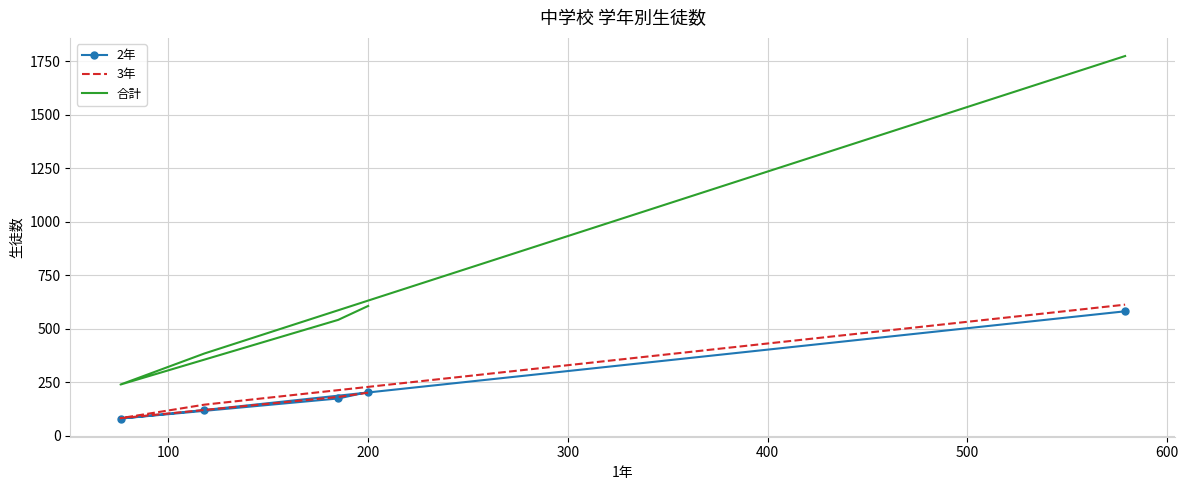

At how many categories does at least one series exceed 999?

1